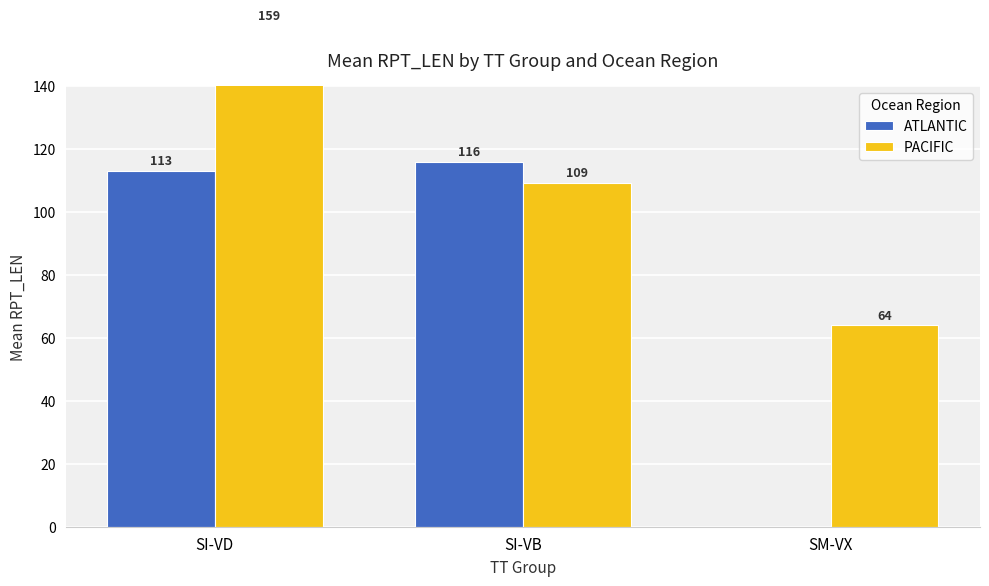

How many groups of bars are there?

3